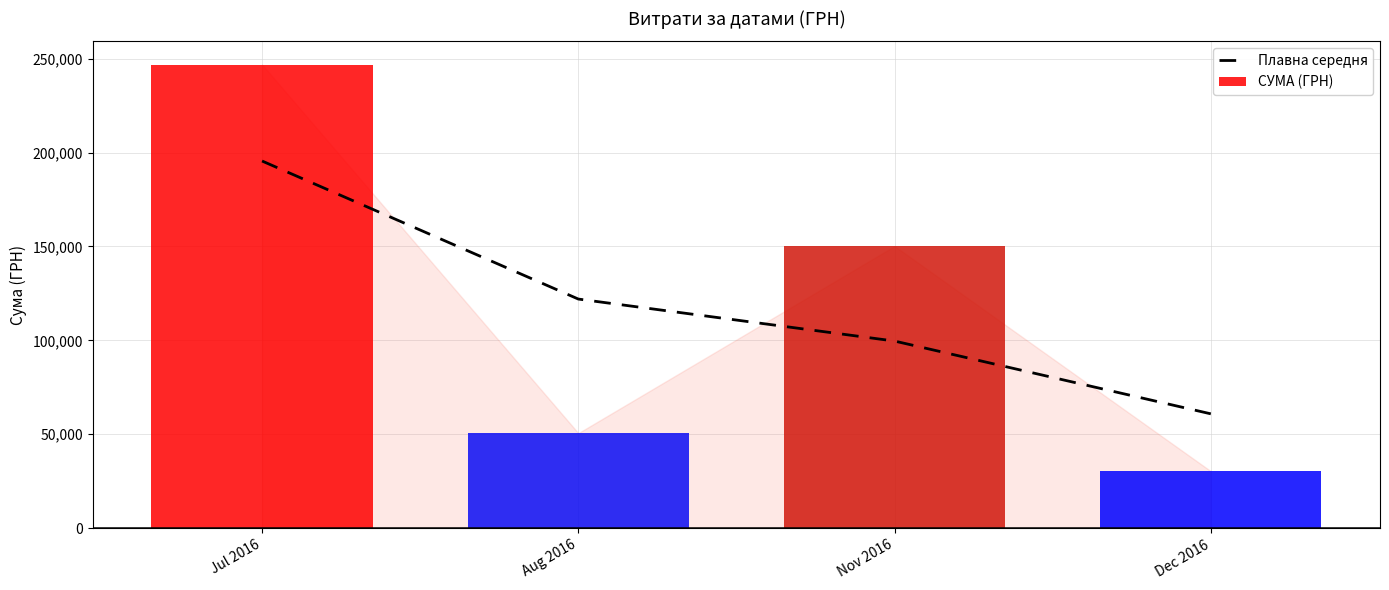

Rank the series by their average value, from lowest to highest.

СУМА (ГРН), Плавна середня